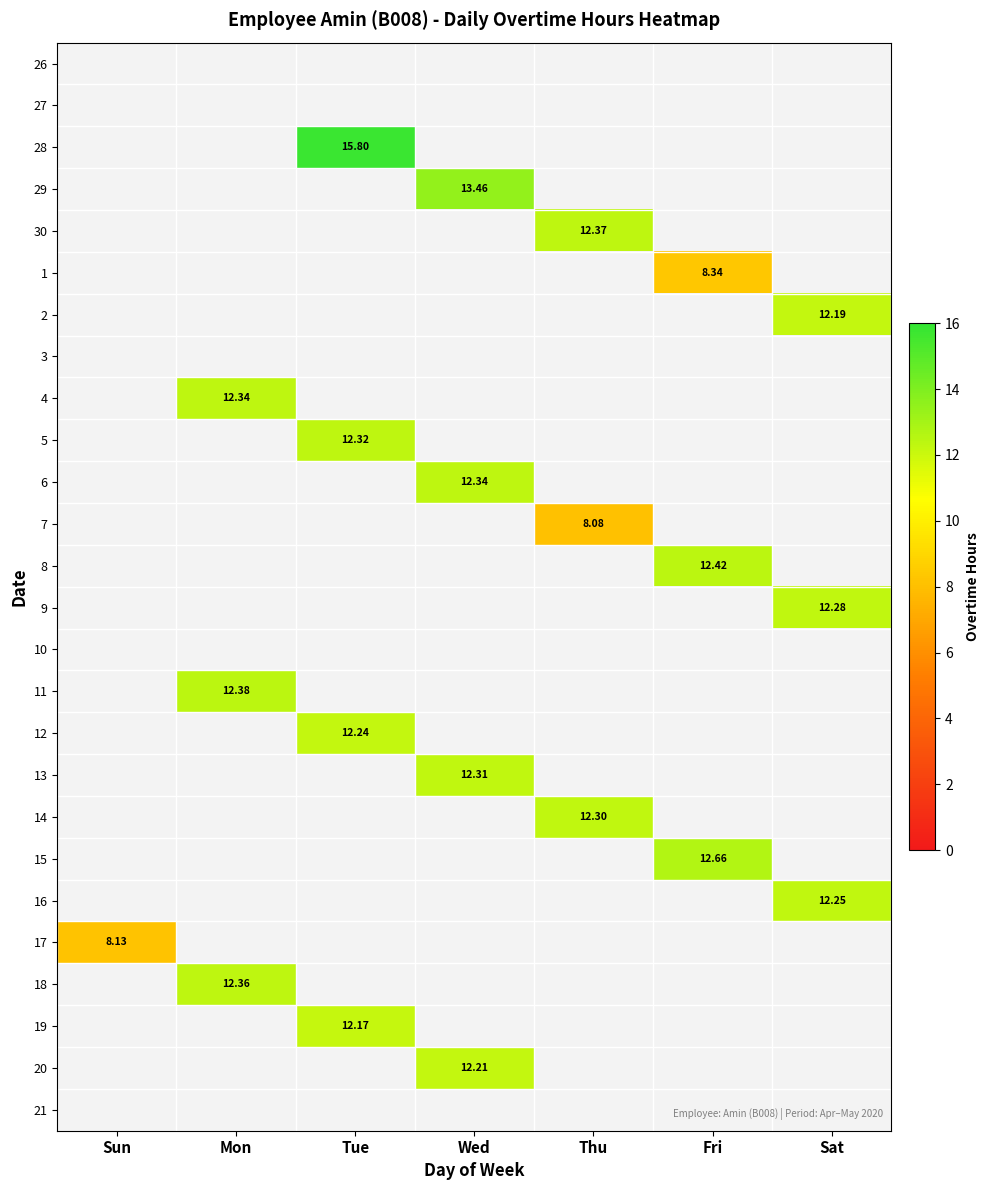

The 9 series shows 8.3 at Sat. True or false?

False